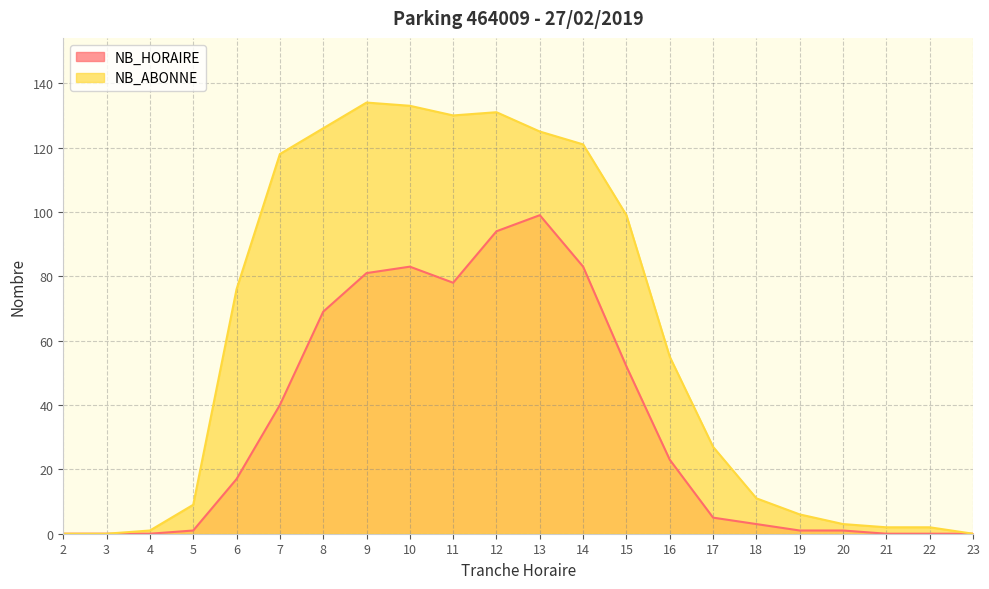

True or false: NB_ABONNE and NB_HORAIRE cross at least once.

False